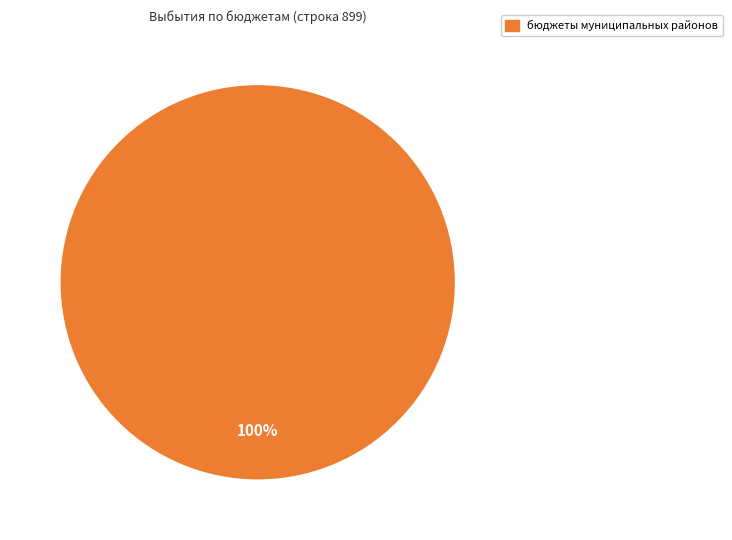

Is there a majority slice in this chart?

Yes